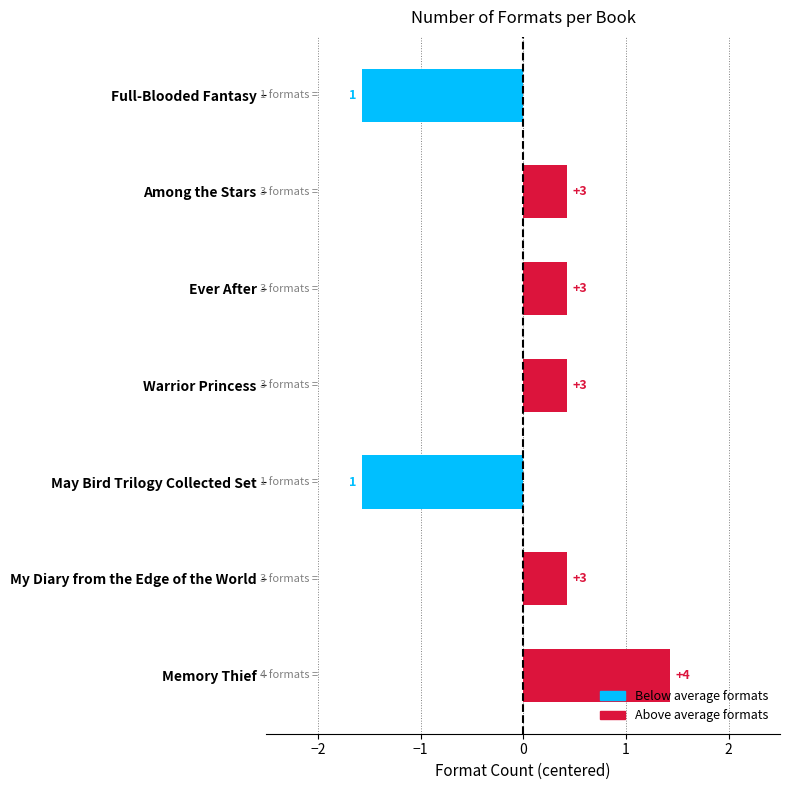

The chart shows a value of 2.1 at Memory Thief. True or false?

False